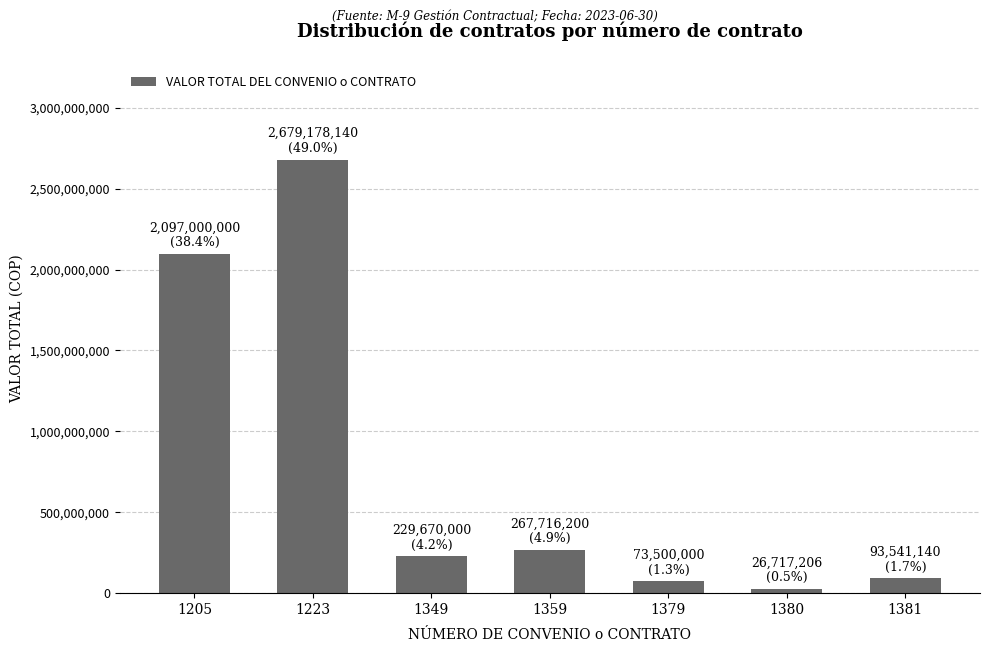

Reading right to left, what are all the values shown in this chart?

1381=93541140	1380=26717206	1379=73500000	1359=267716200	1349=229670000	1223=2679178140	1205=2097000000